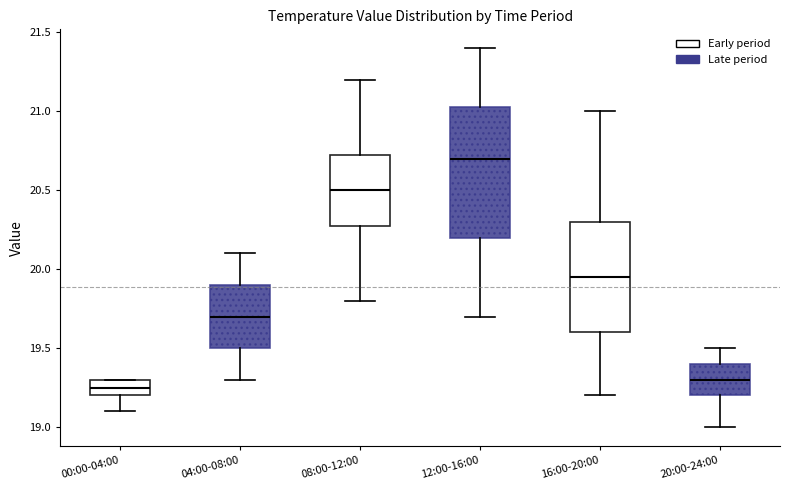

Reading left to right, transcribe this box plot: for each box, give where its median line is, the range the box spans, and where its two whiskers end, as read against the y-axis. The values are not printed on the chart, so give them approximately, as read against the axis.

00:00-04:00: median 19.25, box 19.20 to 19.30, whiskers 19.10 to 19.30
04:00-08:00: median 19.70, box 19.50 to 19.90, whiskers 19.30 to 20.10
08:00-12:00: median 20.50, box 20.30 to 20.75, whiskers 19.80 to 21.20
12:00-16:00: median 20.70, box 20.20 to 21.05, whiskers 19.70 to 21.40
16:00-20:00: median 19.95, box 19.60 to 20.30, whiskers 19.20 to 21.00
20:00-24:00: median 19.30, box 19.20 to 19.40, whiskers 19.00 to 19.50